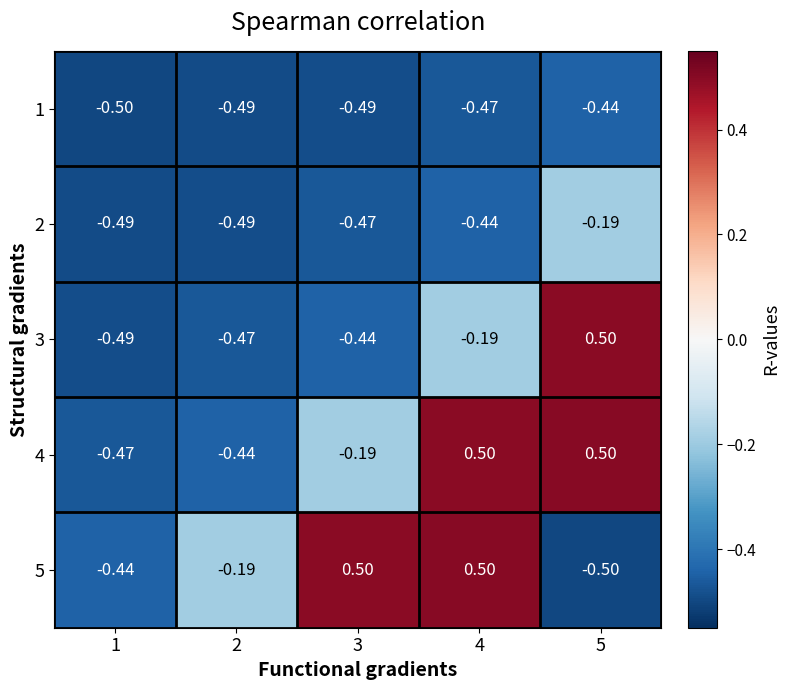

Is the value of 3 at 3 greater than the value of 5 at 4?

No